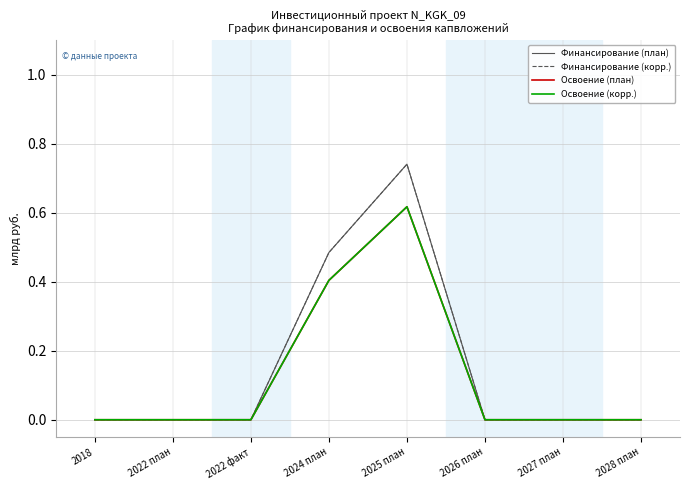

Rank the series at 2022 план from highest to lowest value.

Финансирование (план), Финансирование (корр.), Освоение (план), Освоение (корр.)